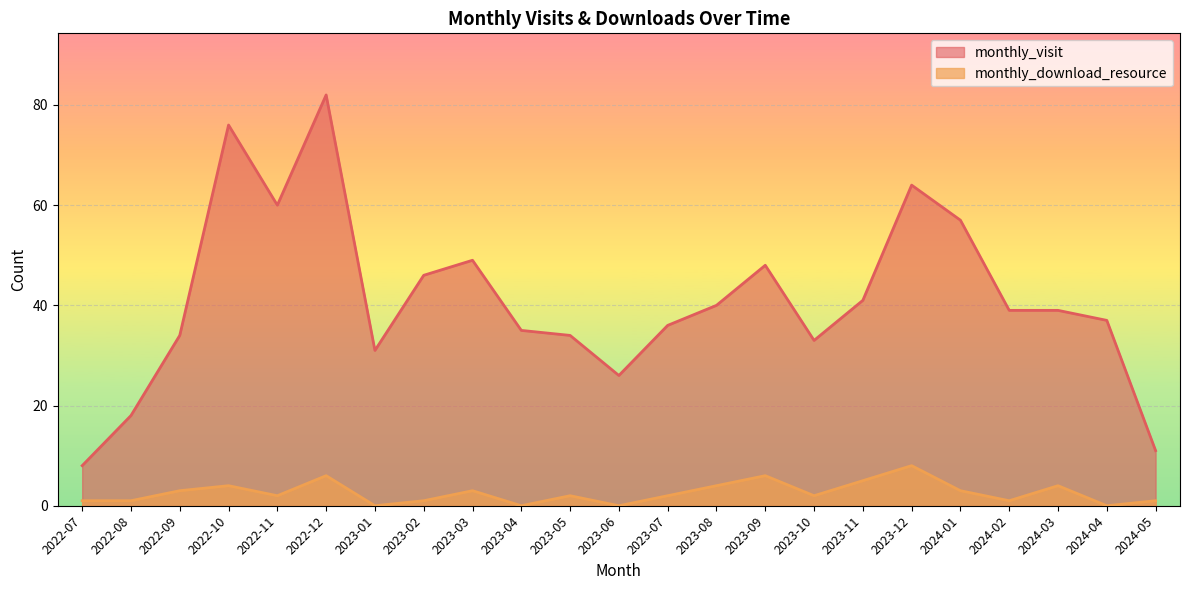

Reading left to right, extract all data points from this chart.

monthly_visit: 8	18	34	76	60	82	31	46	49	35	34	26	36	40	48	33	41	64	57	39	39	37	11
monthly_download_resource: 1	1	3	4	2	6	0	1	3	0	2	0	2	4	6	2	5	8	3	1	4	0	1